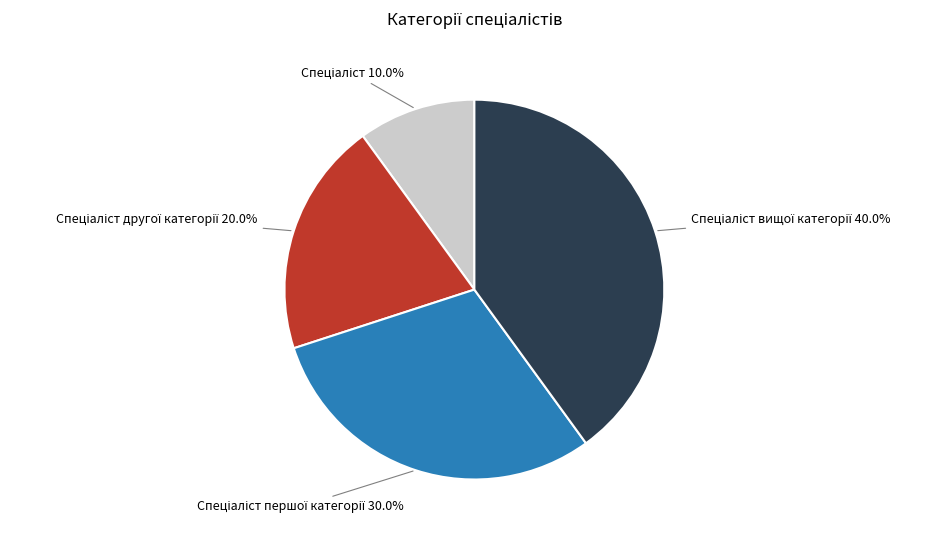

Is there any slice that represents more than half of the pie?

No